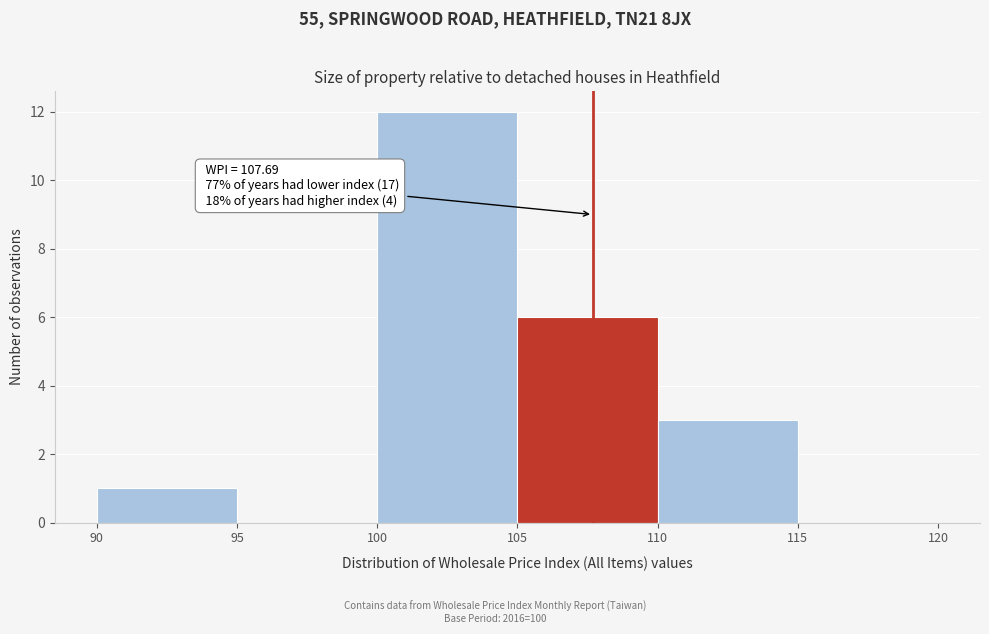

Over which range of the x-axis is the bar tallest?

100 to 105